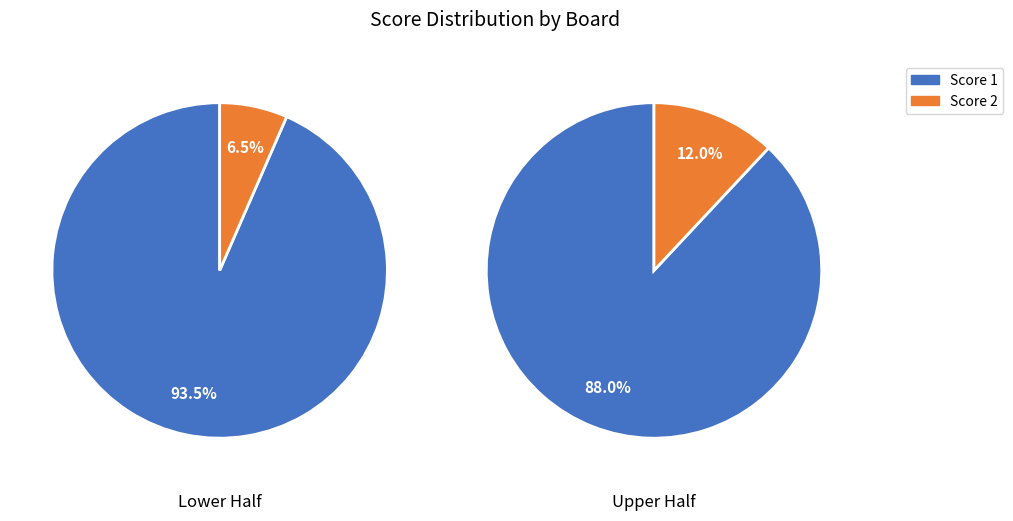

Rank the series at 8 from highest to lowest value.

Score 1, Score 2